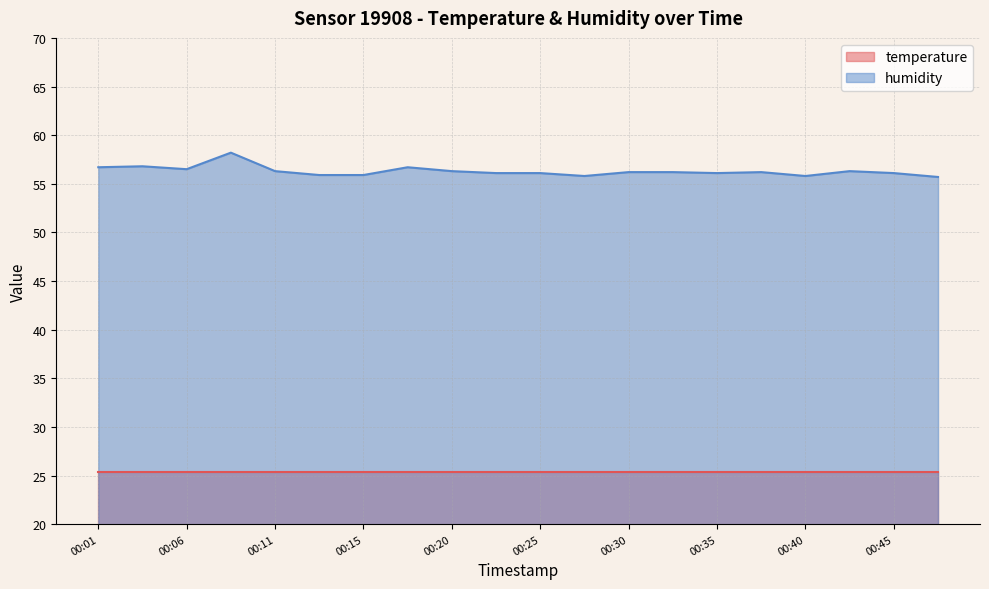

True or false: there are more than 0 points higher than both neighbors.

True